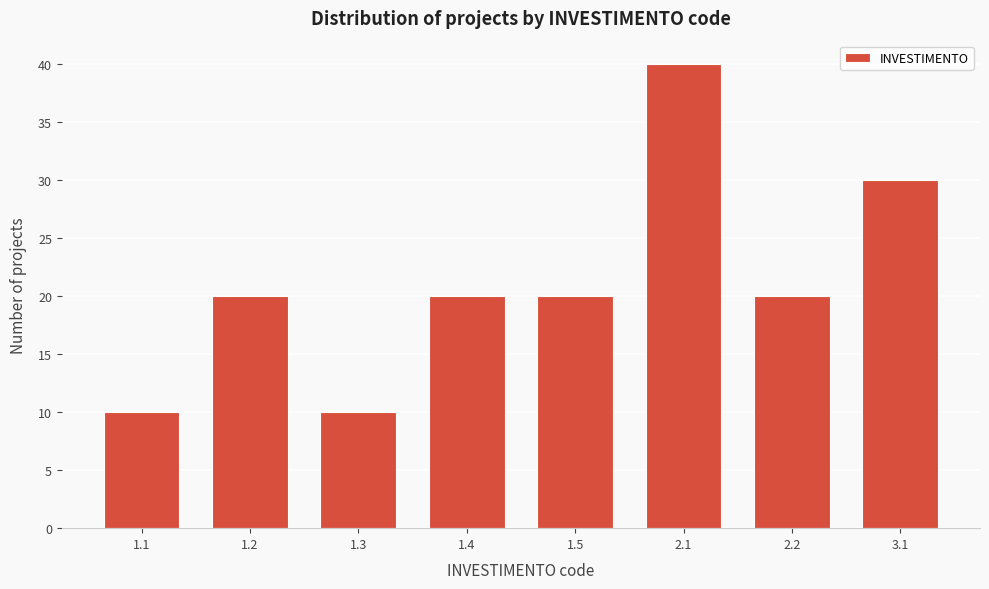

Reading left to right, what are all the values shown in this chart?

10	20	10	20	20	40	20	30